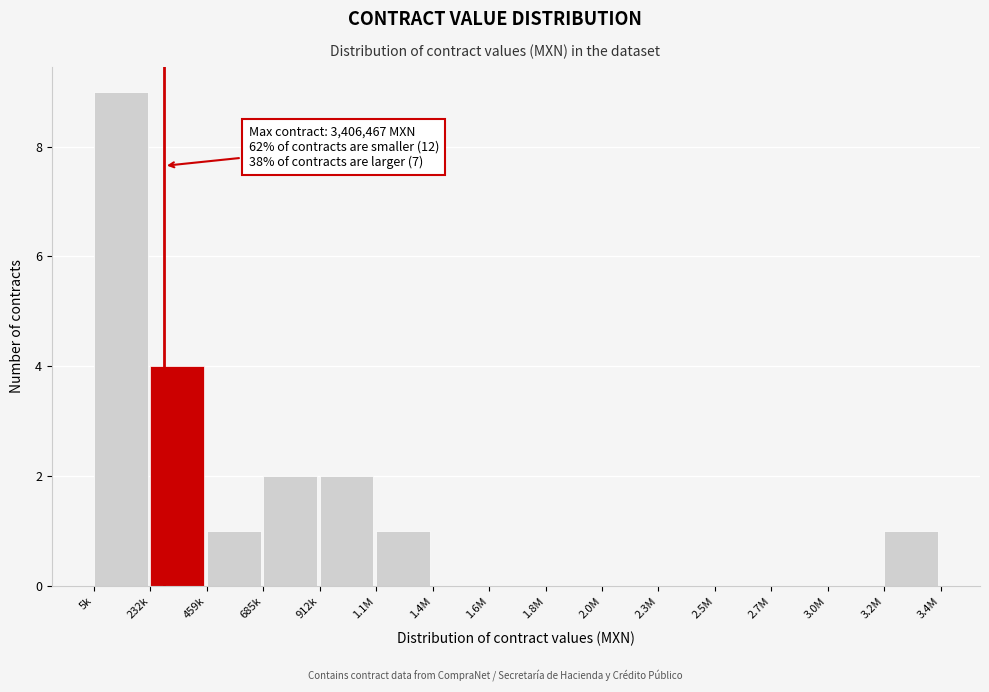

Reading left to right, transcribe all the data shown in this chart.

5k=9	232k=4	459k=1	685k=2	912k=2	1.1M=1	1.4M=0	1.6M=0	1.8M=0	2.0M=0	2.3M=0	2.5M=0	2.7M=0	3.0M=0	3.2M=1